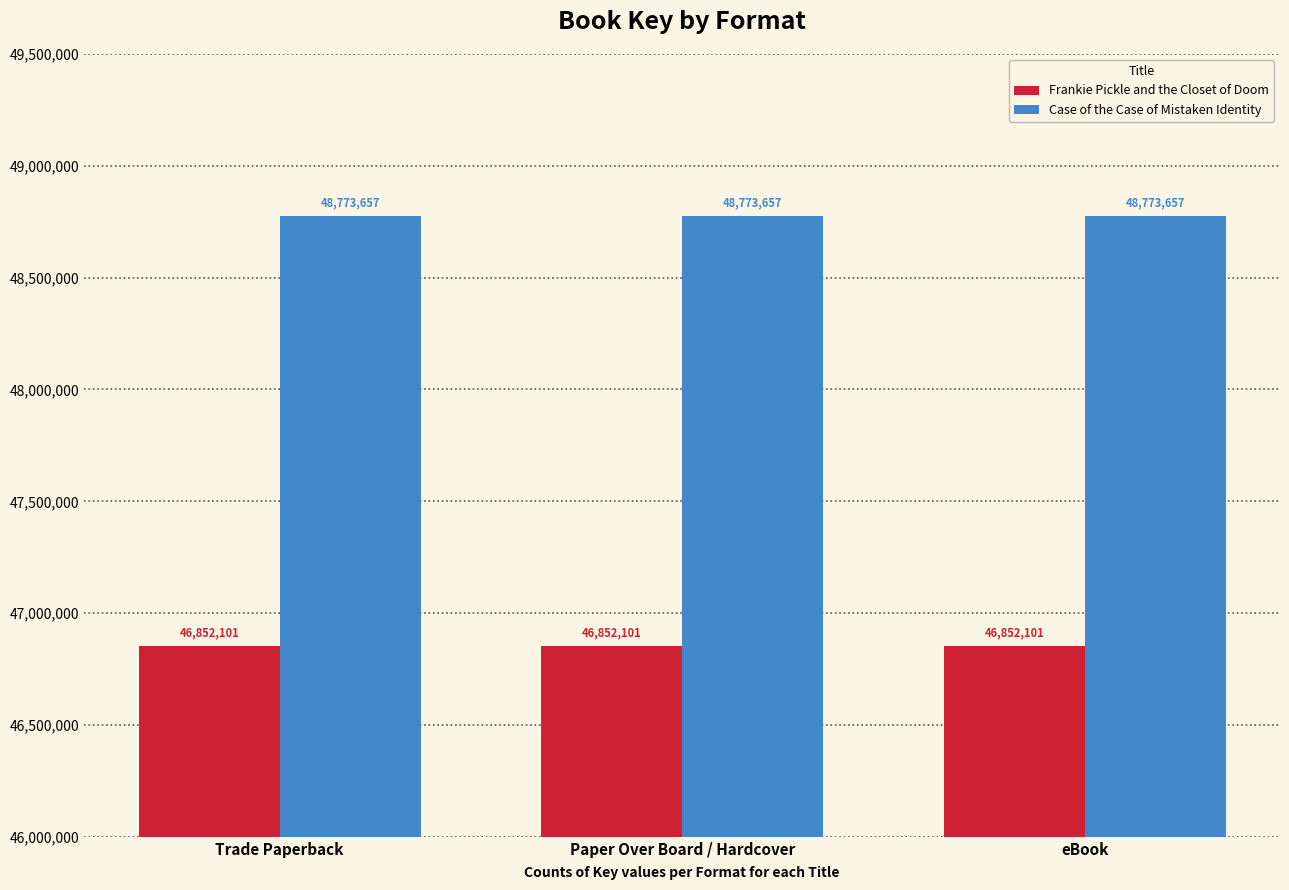

What is the average value of the Frankie Pickle and the Closet of Doom series?

46852101